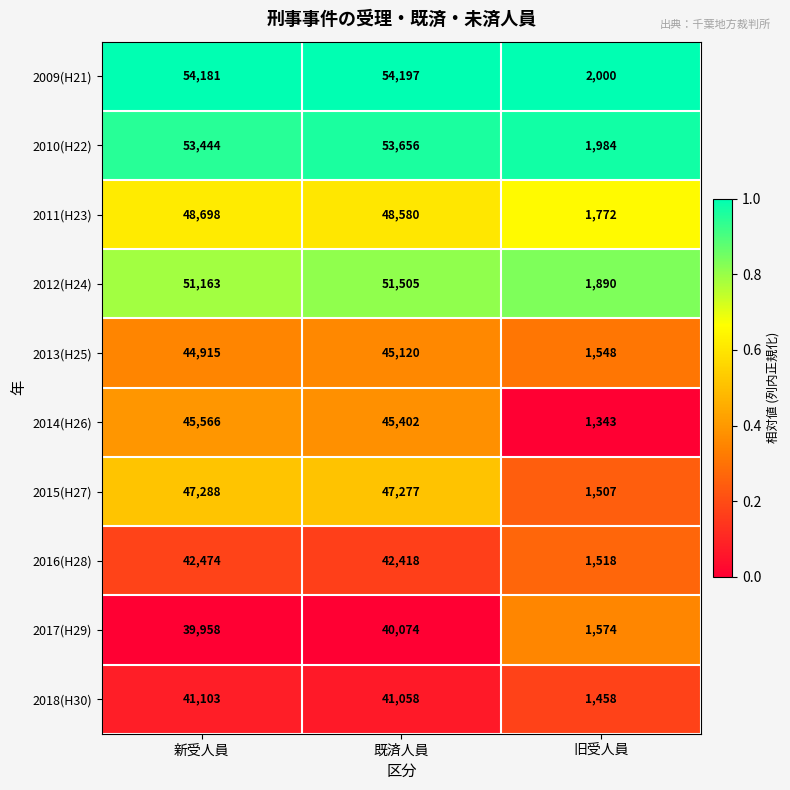

Between 新受人員 and 既済人員, which series saw the biggest shift?

2012(H24)